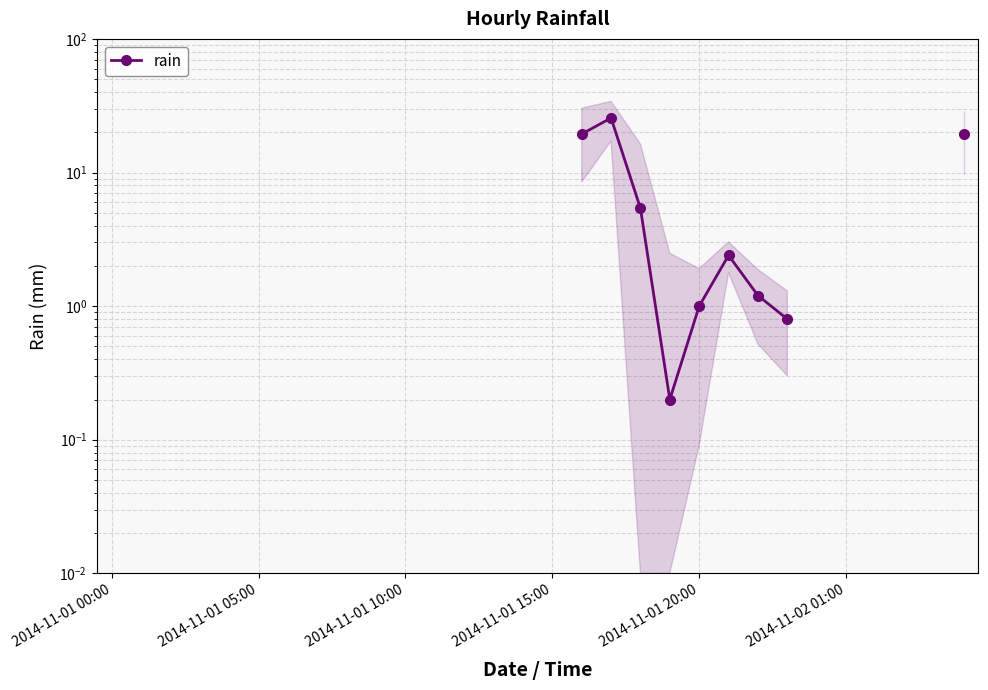

True or false: the data shows 19.4 at 29.

True